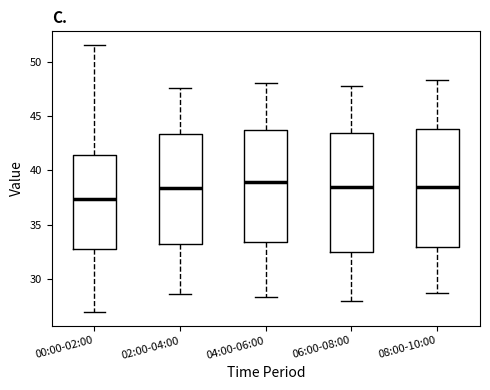

Reading left to right, read every box against the y-axis: the position of its median line, the range the box covers, and the ends of its whiskers. The values are not printed on the chart, so give them approximately, as read against the axis.

00:00-02:00: median 37.5, box 33.0 to 41.5, whiskers 27.0 to 51.5
02:00-04:00: median 38.5, box 33.0 to 43.5, whiskers 28.5 to 47.5
04:00-06:00: median 39.0, box 33.5 to 43.5, whiskers 28.5 to 48.0
06:00-08:00: median 38.5, box 32.5 to 43.5, whiskers 28.0 to 48.0
08:00-10:00: median 38.5, box 33.0 to 44.0, whiskers 28.5 to 48.5